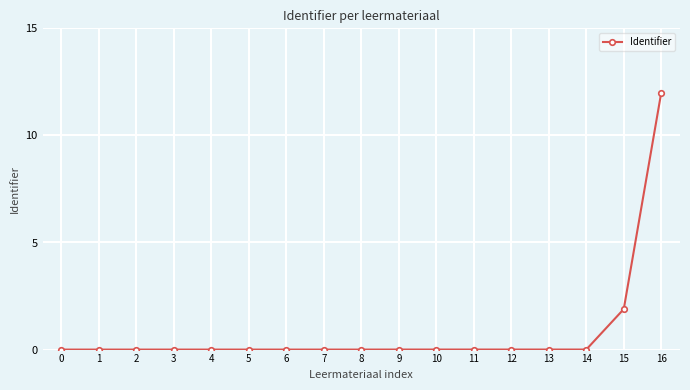

What is the greatest value displayed?

12.0